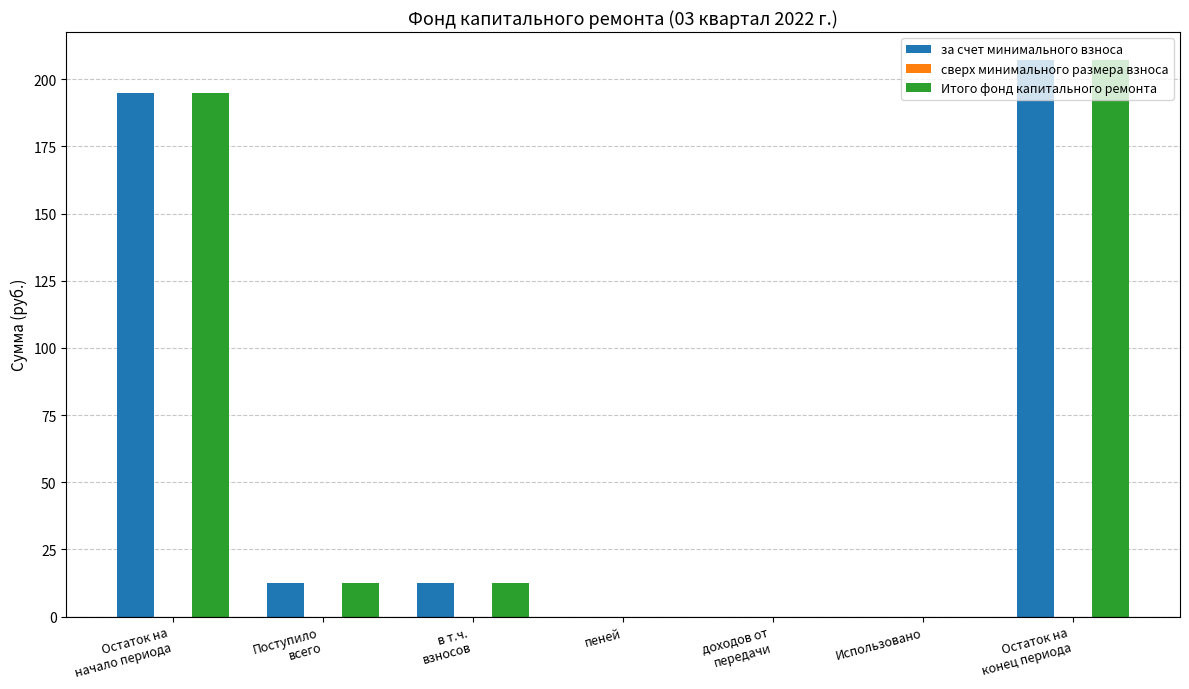

At which category does the chart reach its peak across all series?

Остаток на
конец периода